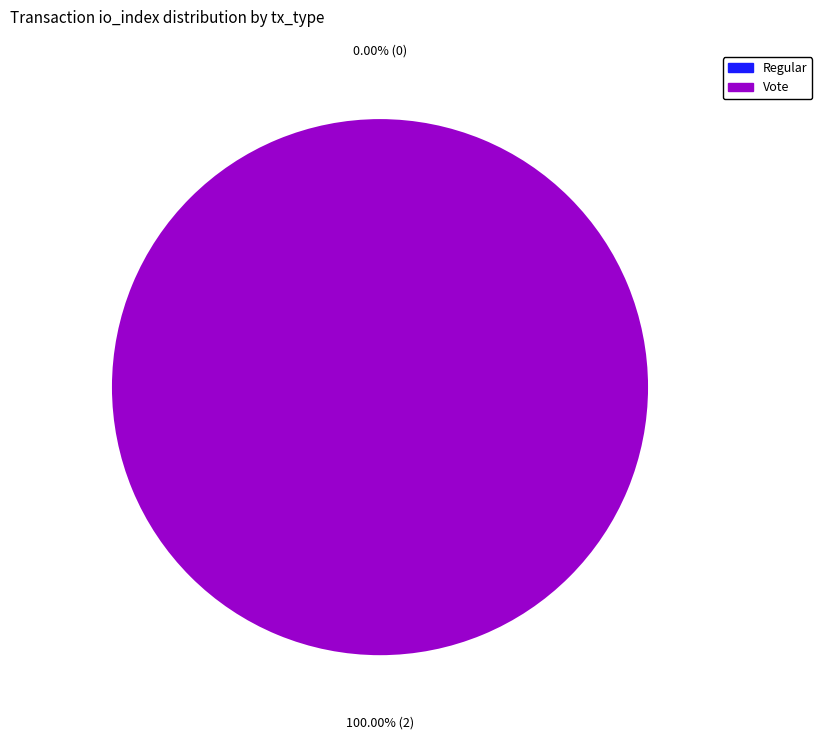

Is there a majority slice in this chart?

Yes